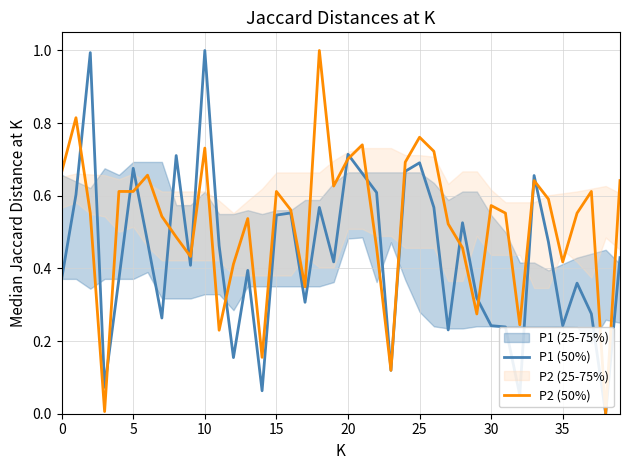

How many lines are shown in the chart?

2